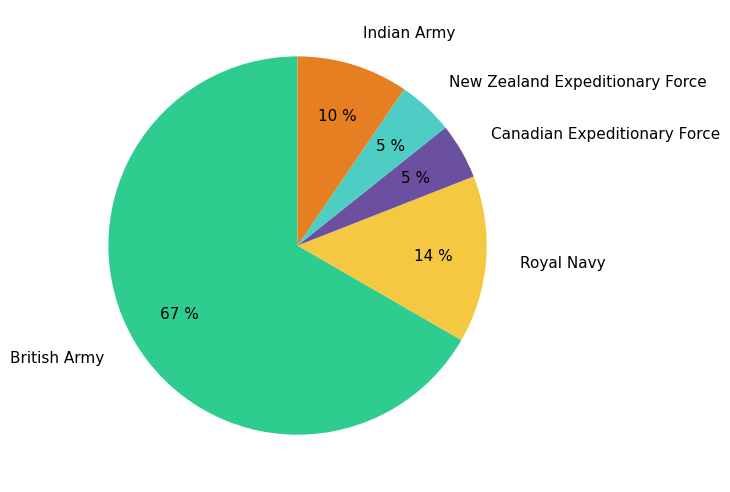

To the nearest percent, what is the average slice percentage?

20%